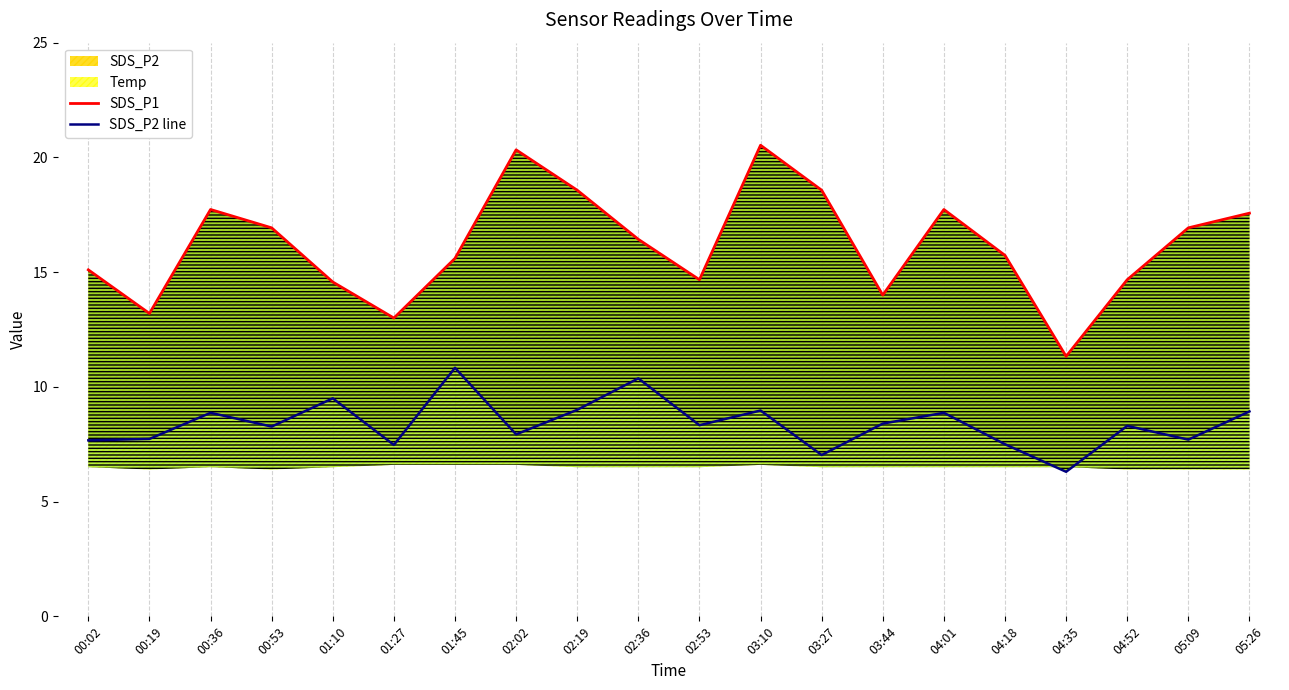

In SDS_P1, how many points are lower than both neighbors (excluding endpoints)?

5